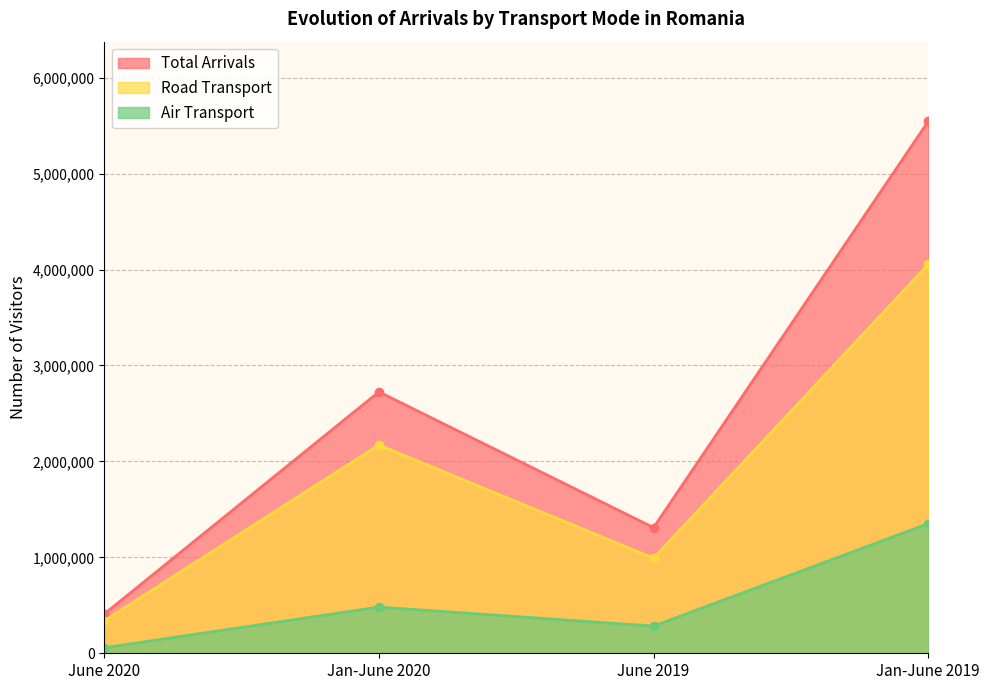

What are all the series names shown in the legend?

Total Arrivals, Road Transport, Air Transport